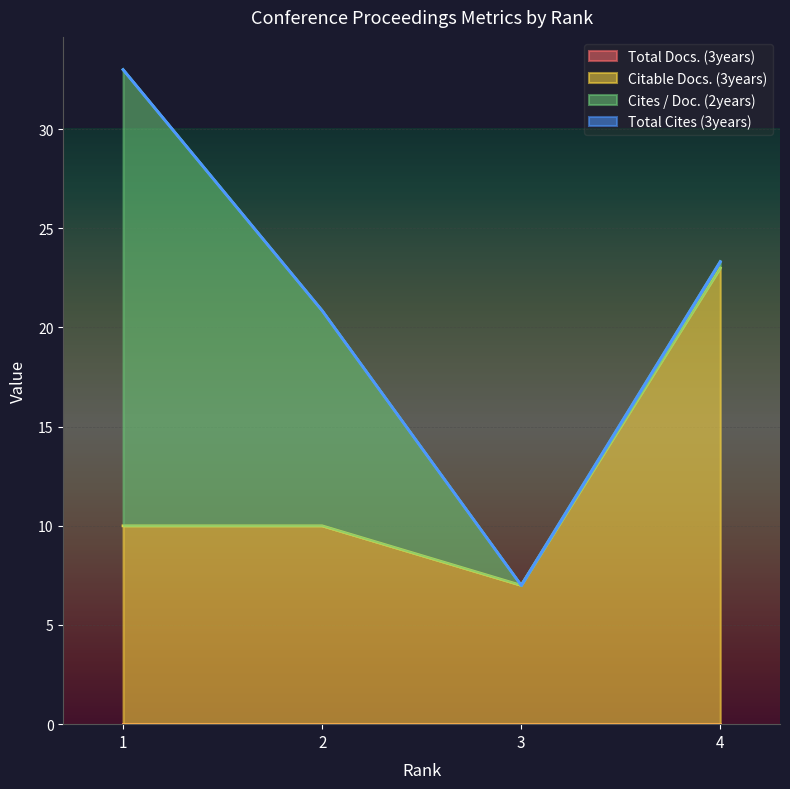

In Cites / Doc. (2years), how many points are lower than both neighbors (excluding endpoints)?

1